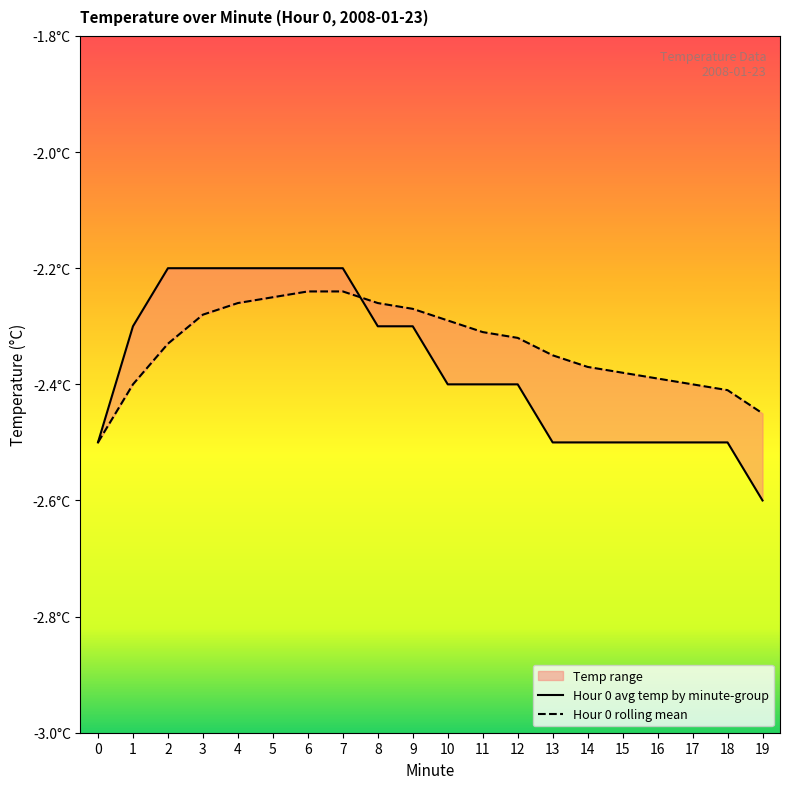

List the series in order of their peak value, lowest first.

Hour 0 rolling mean, Hour 0 avg temp by minute-group